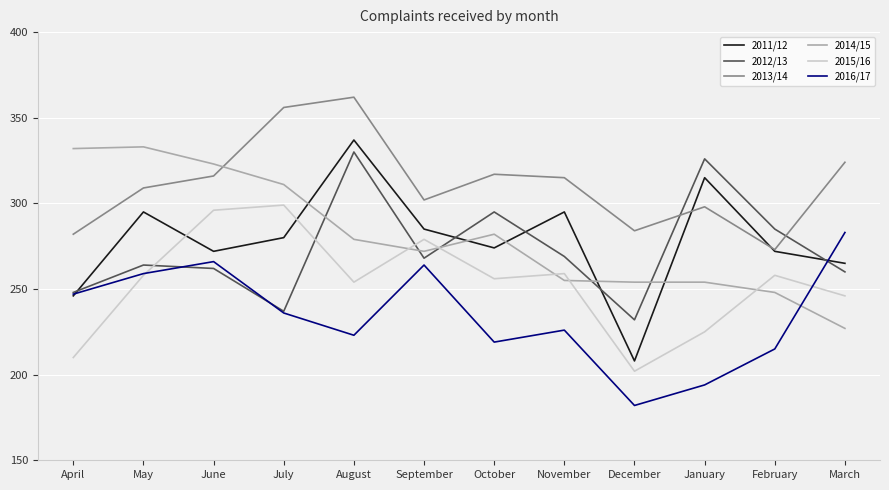

Count the number of data series in this chart.

6